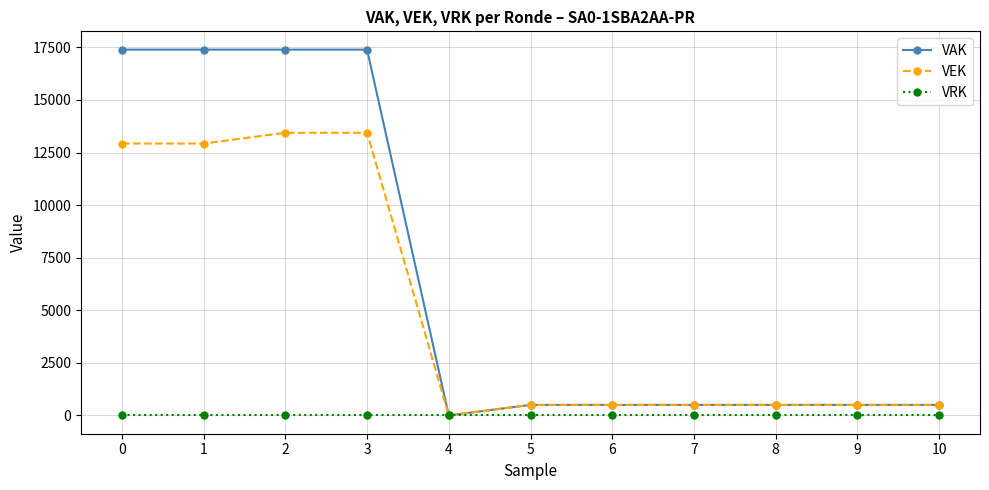

True or false: VRK has a value of 0 at 2.

True